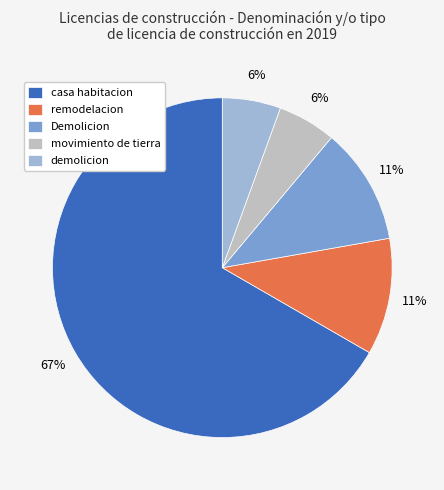

What percentage is the movimiento de tierra slice, to the nearest percent?

6%